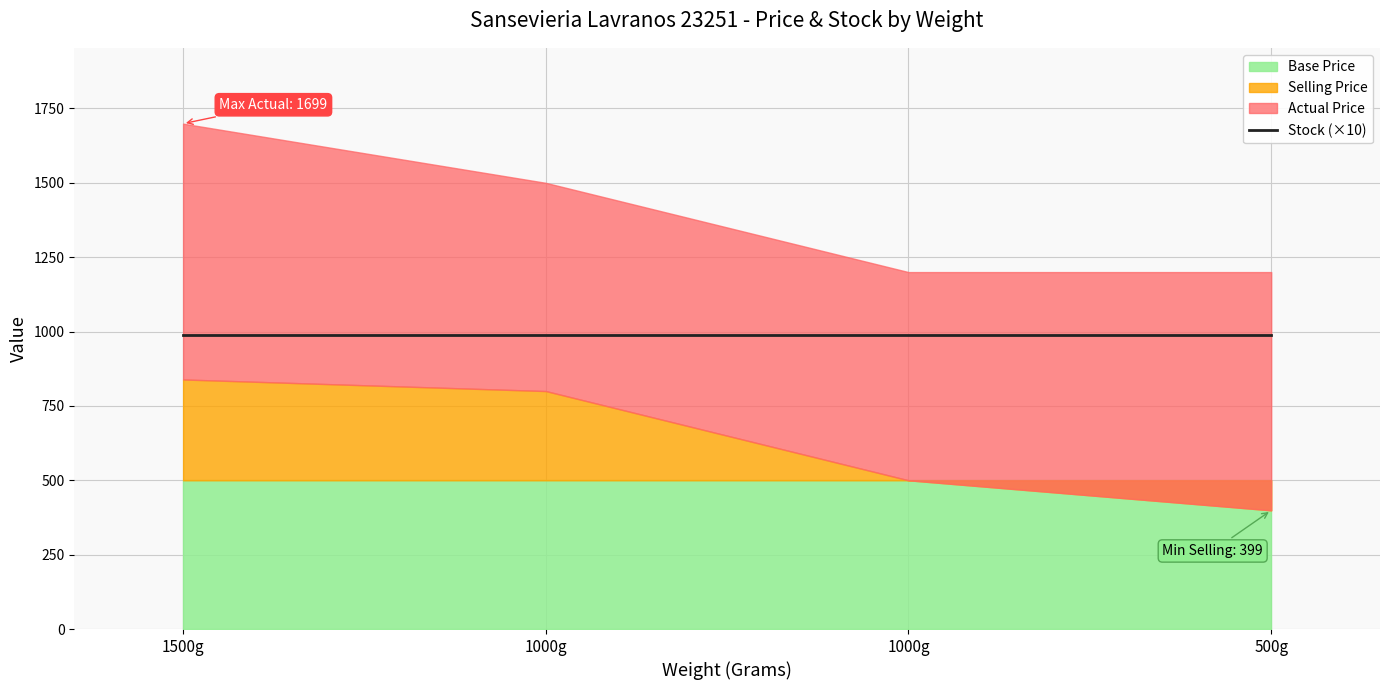

What are all the series names shown in the legend?

Selling Price, Actual Price, Base Price, Stock